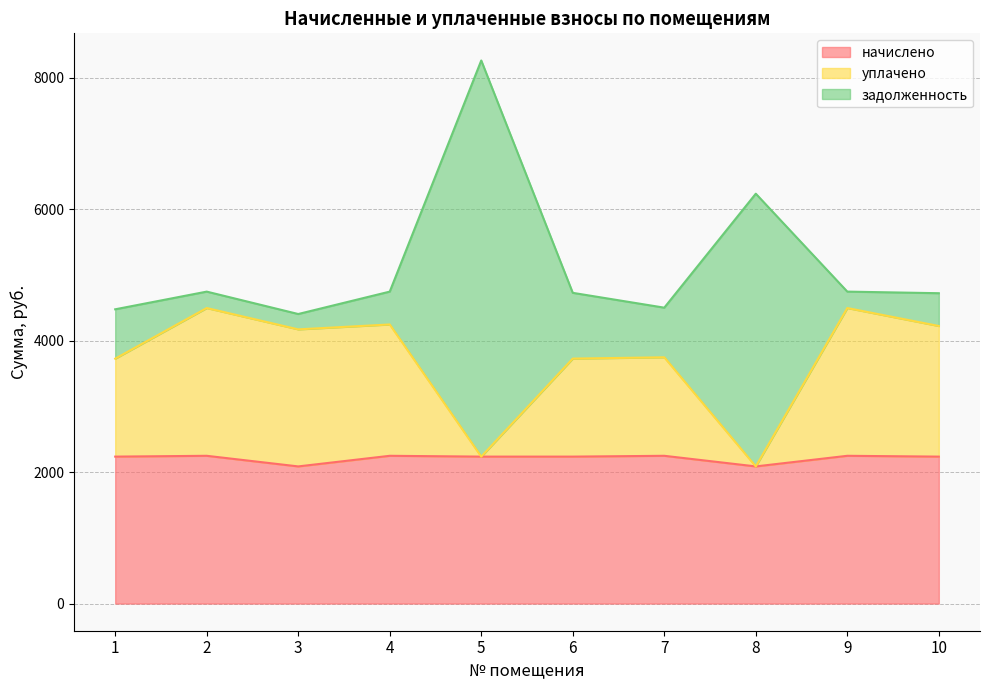

Reading left to right, list all the values displayed in this chart.

начислено: 2235.6	2248.0	2086.6	2248.0	2235.6	2235.6	2248.0	2086.6	2248.0	2235.6
уплачено: 3726.0	4496.0	4171.5	4246.3	2235.6	3726.8	3746.7	2086.6	4496.0	4222.8